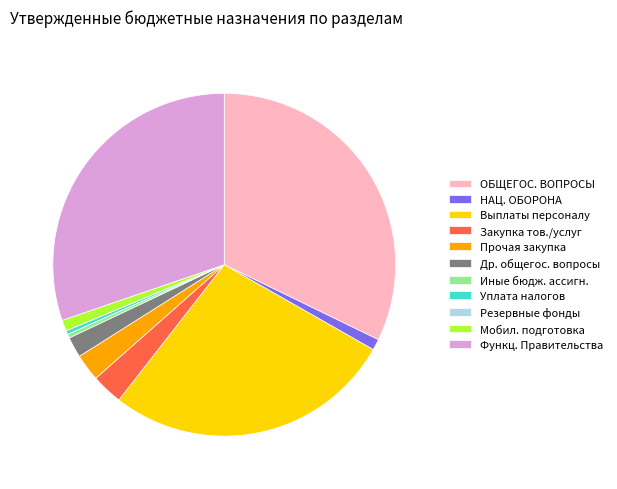

Does any single category account for the majority?

No